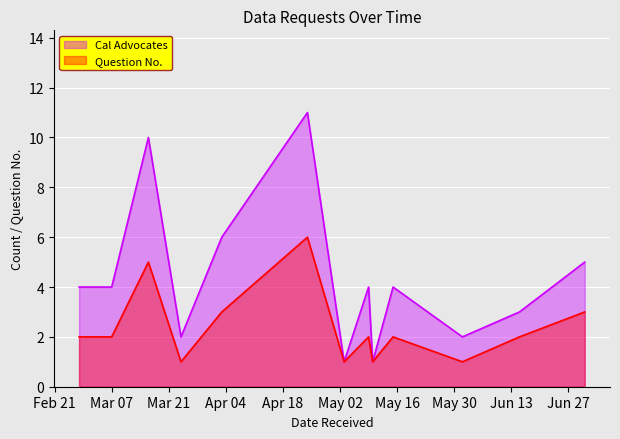

Which series changed the most between 2023-04-03 and 2023-05-10?

Cal Advocates